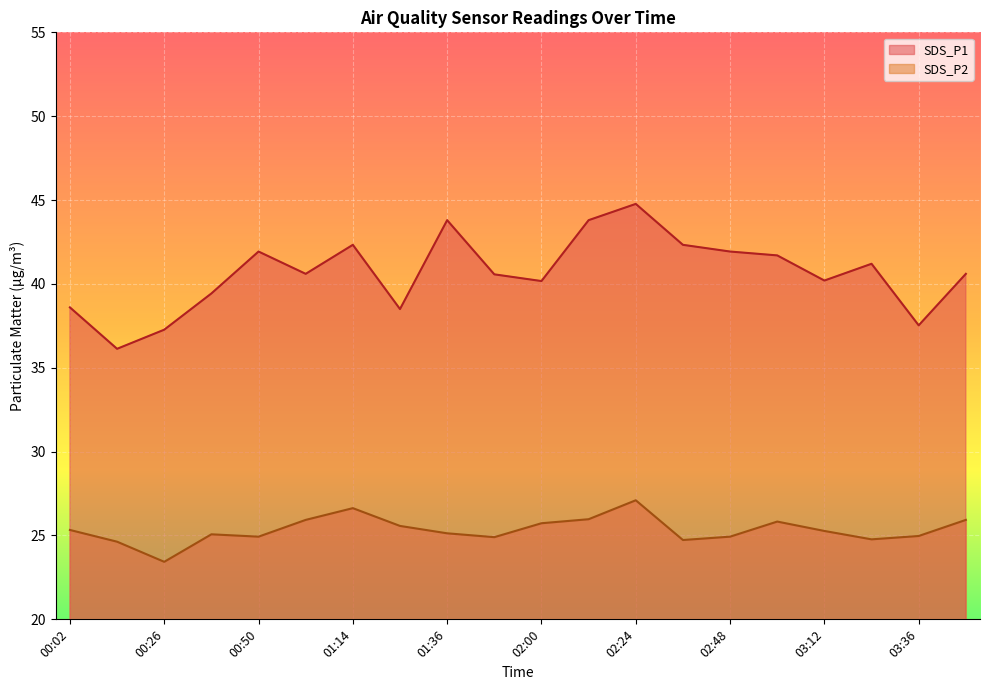

Does the chart display data point markers on the line(s)?

No